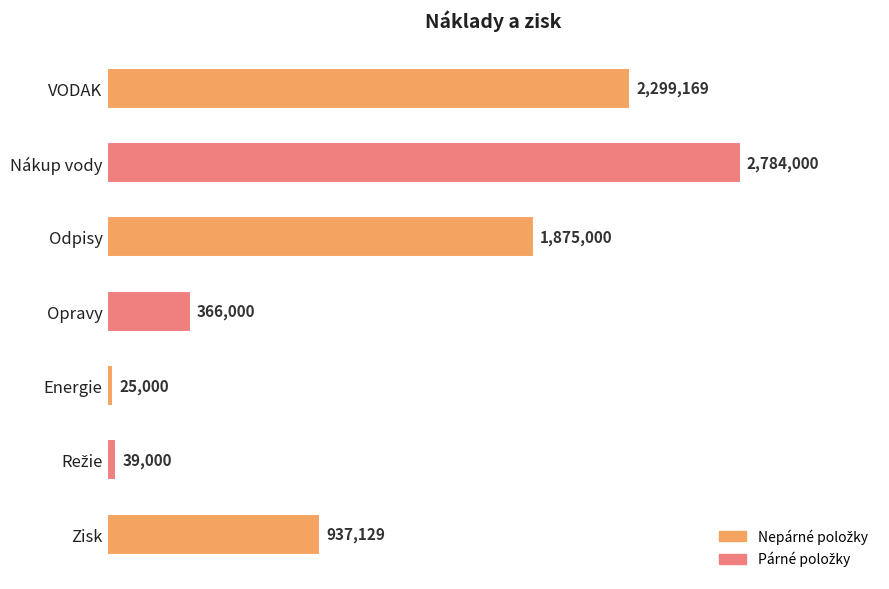

At which category does the chart reach its minimum across all series?

Energie